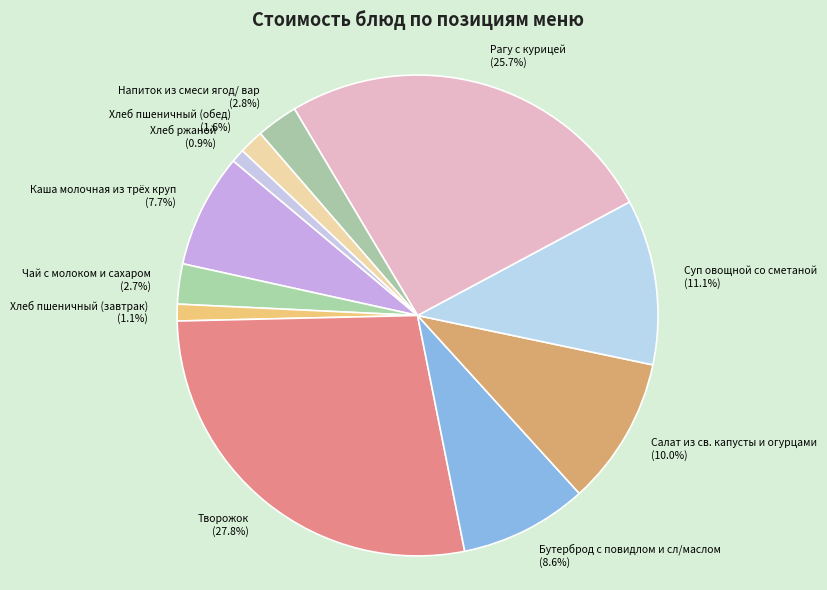

Between Творожок and Хлеб пшеничный (обед), which is larger?

Творожок